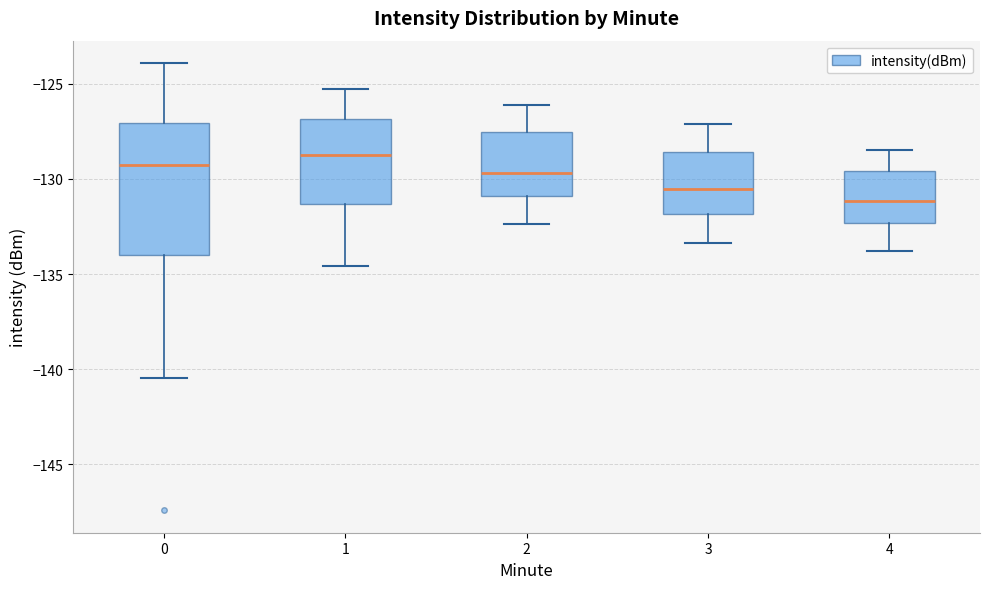

Which box has the highest median line?

1